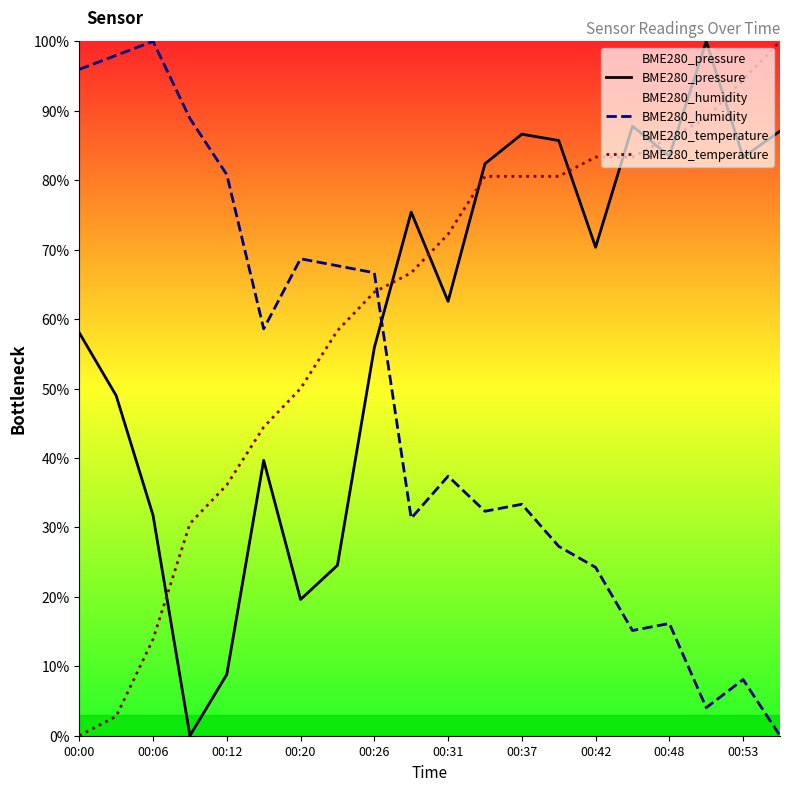

At how many categories does at least one series exceed 36?

20